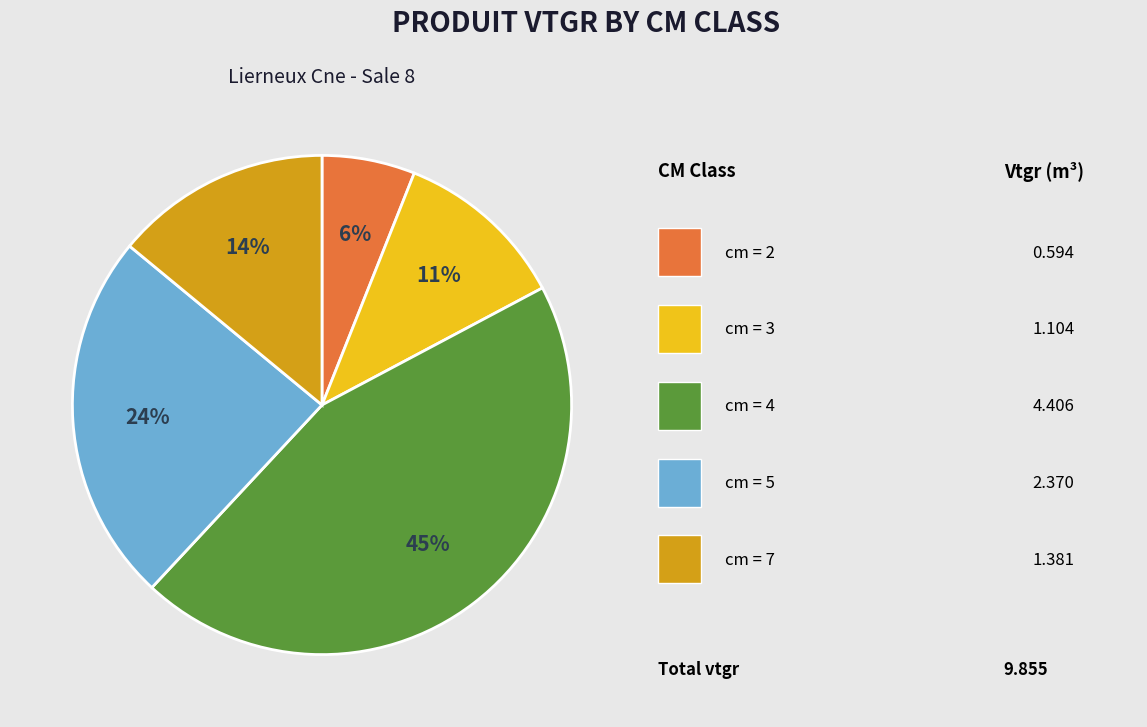

To the nearest percent, what is the average slice percentage?

20%